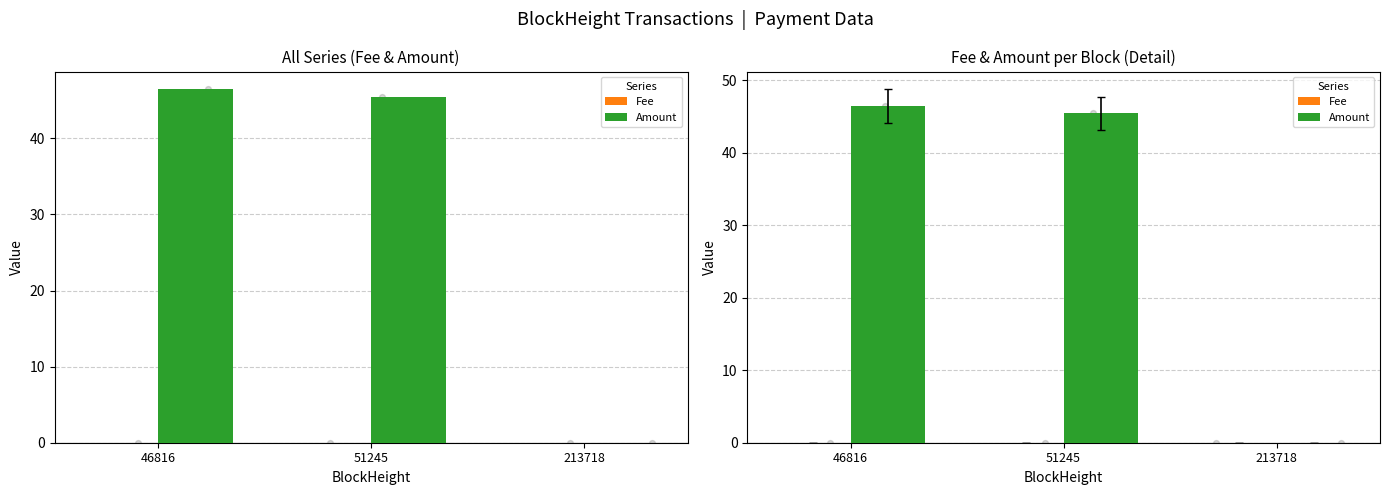

Which series reaches the minimum Y coordinate?

Fee